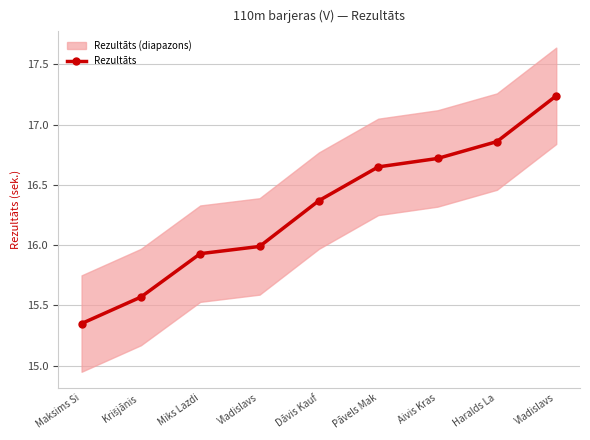

What is the sum of the values at Maksims Si and Aivis Kras?

32.1